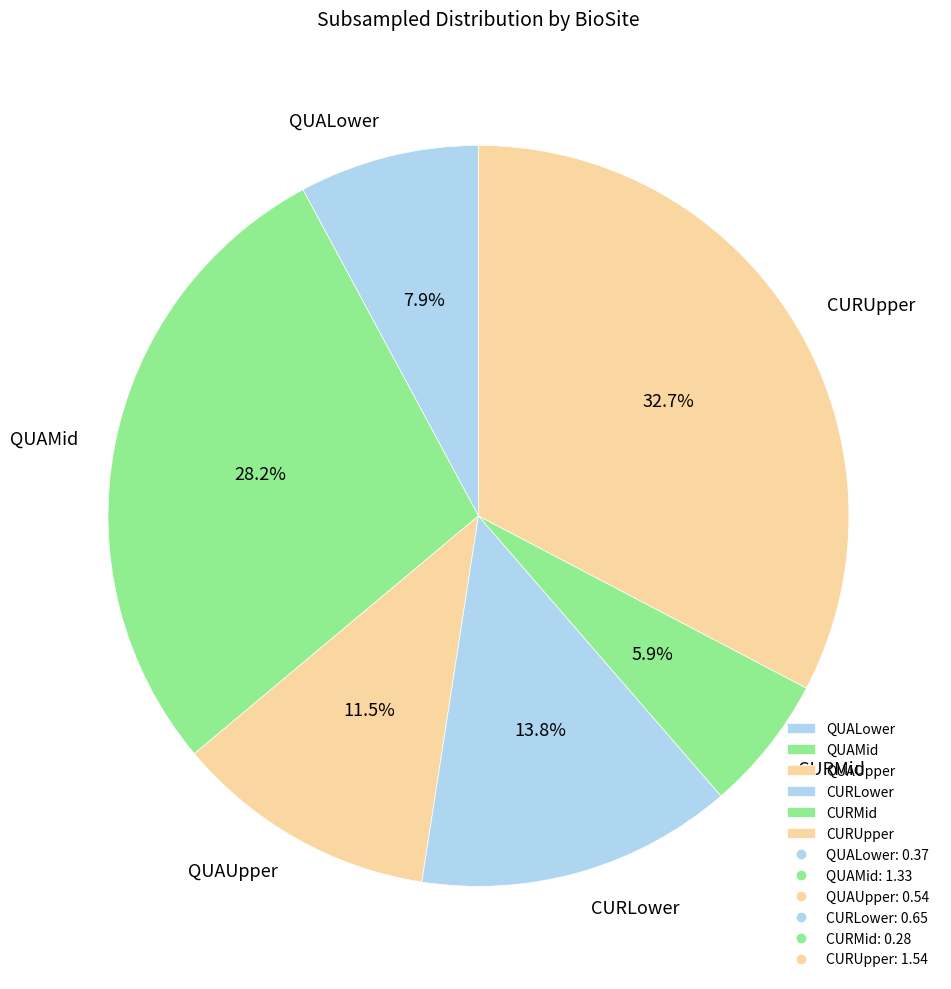

Which slice is the smallest?

CURMid